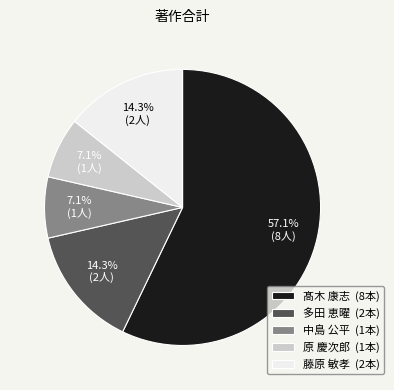

Which slice is the largest?

髙木 康志 (8本)